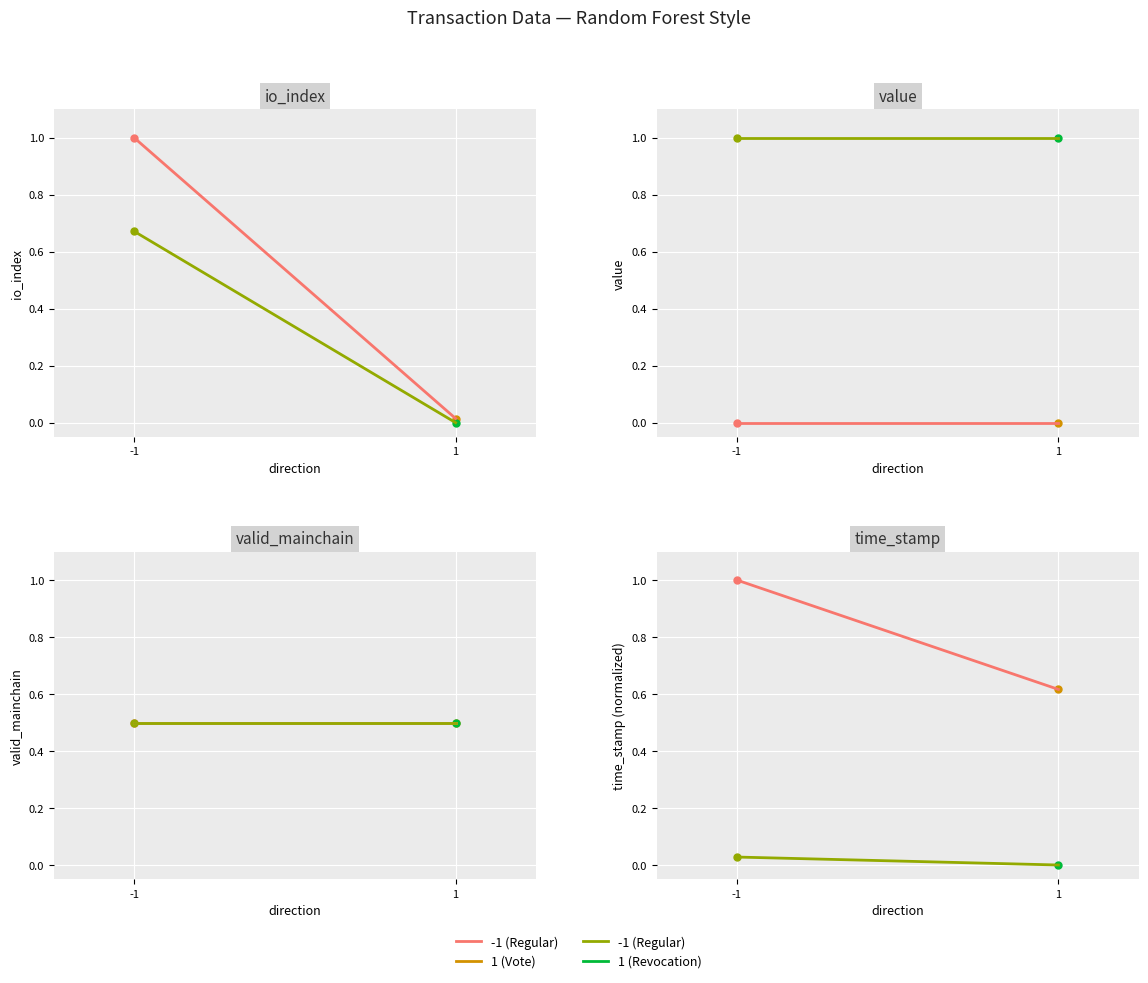

List the labels in order of -1 (Regular) to 1 (Vote) value, smallest first.

1, -1